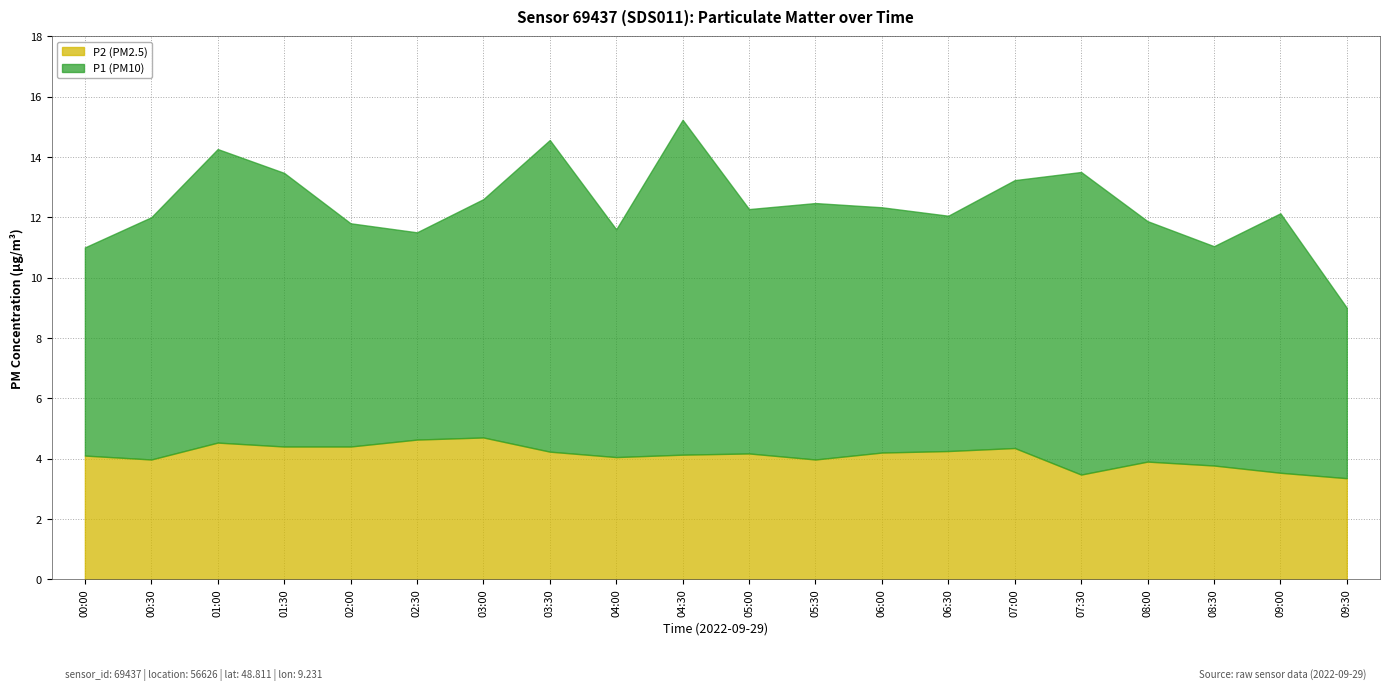

The P2 series shows 2.1 at 06:00. True or false?

False